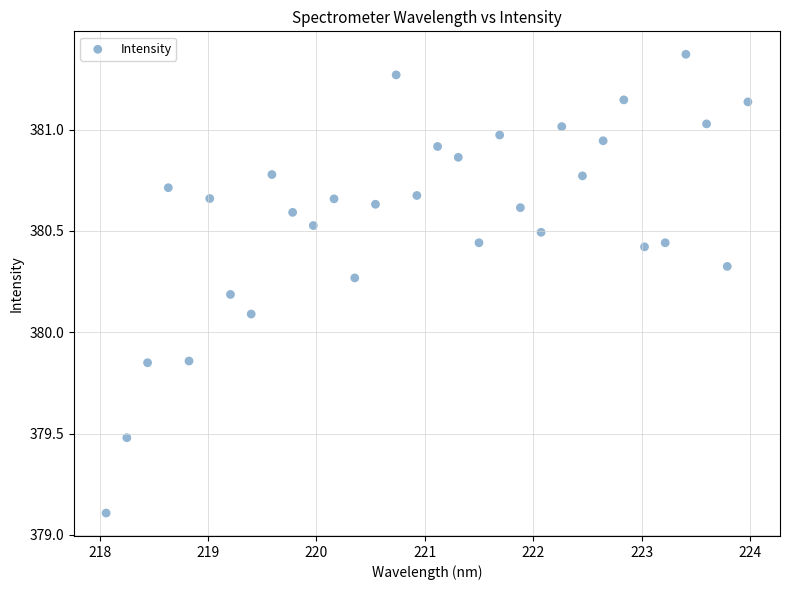

What is the range of X values (max minus min)?

5.9